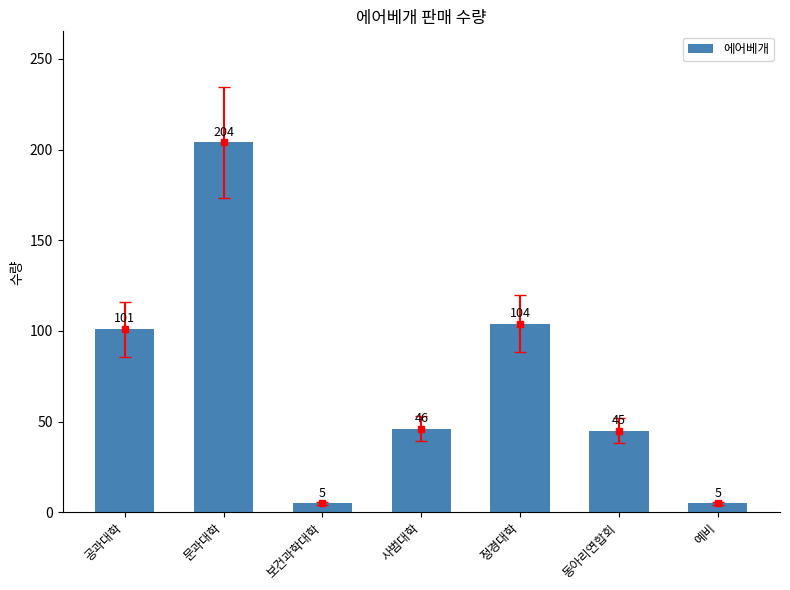

Where does the data first go above 46?

공과대학